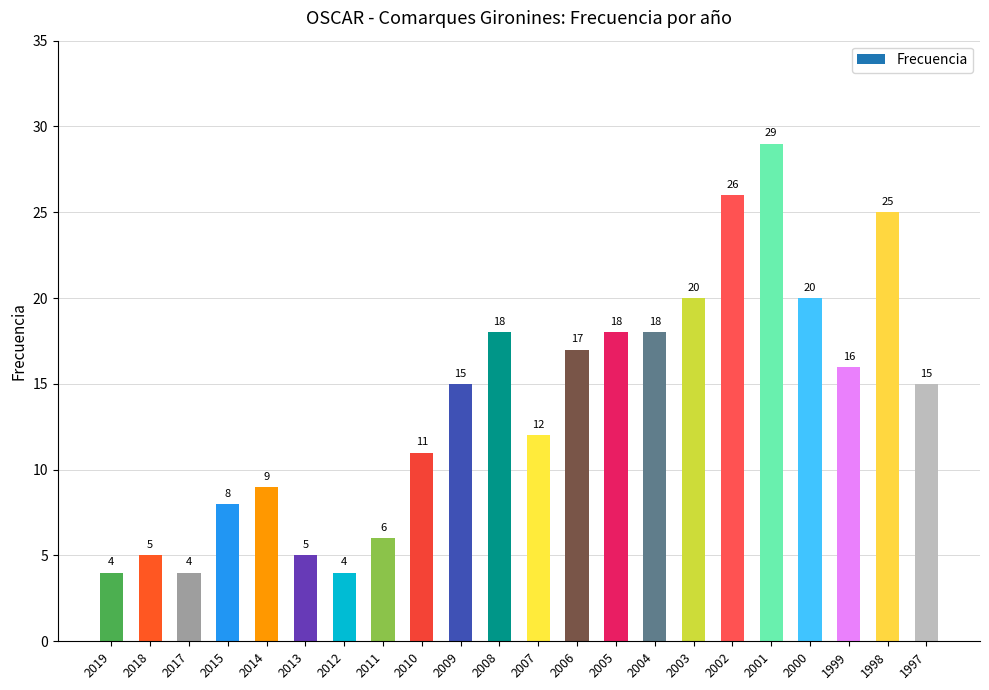

How many distinct data groups are displayed?

1